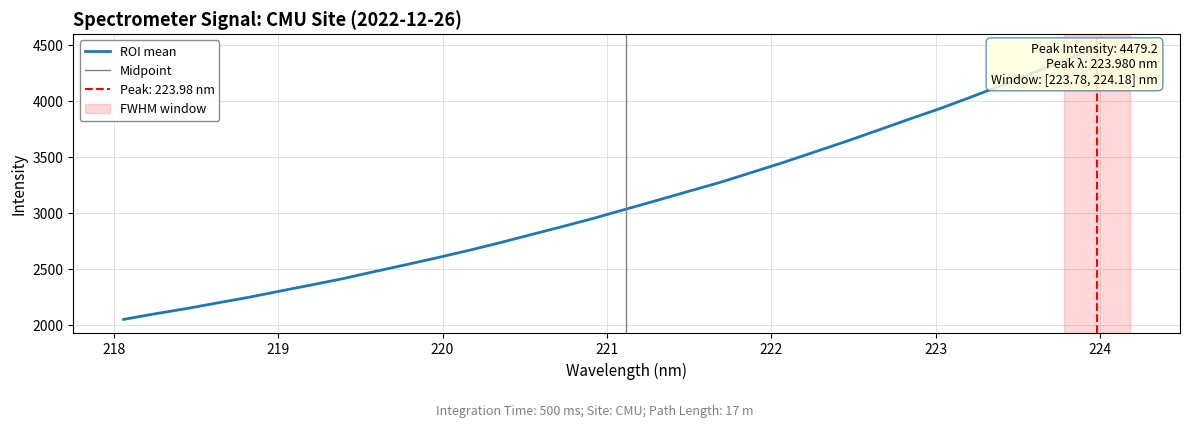

Reading left to right, what are all the values shown in this chart?

218.0596=2053.9	218.2508=2103.8	218.442=2150.3	218.6332=2201.5	218.8244=2251.6	219.0156=2307.8	219.2067=2362.2	219.3979=2418.4	219.589=2481.2	219.7801=2542.5	219.9712=2604.9	220.1623=2670.2	220.3533=2738.9	220.5444=2812.0	220.7354=2883.8	220.9264=2958.0	221.1174=3037.6	221.3083=3116.5	221.4993=3196.9	221.6902=3276.3	221.8812=3364.3	222.0721=3452.6	222.263=3546.5	222.4538=3640.3	222.6447=3738.3	222.8355=3837.2	223.0264=3933.8	223.2172=4037.6	223.408=4144.3	223.5987=4255.9	223.7895=4365.0	223.9802=4479.2